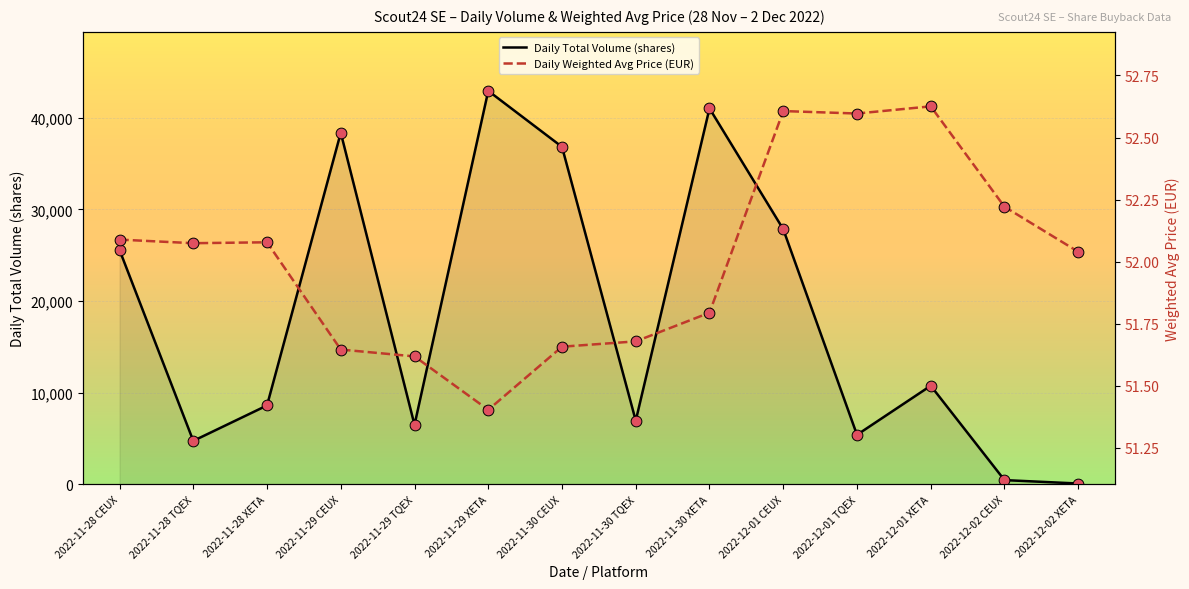

What is the total value across all series at 2022-12-02 XETA?

139.0